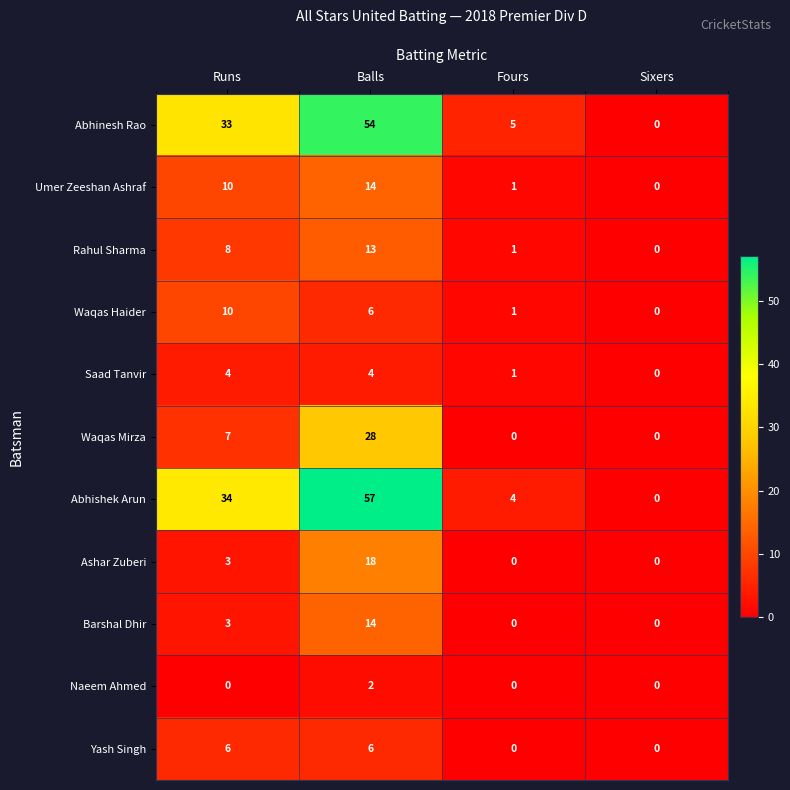

What is the difference between the Yash Singh values at Runs and Sixers?

6